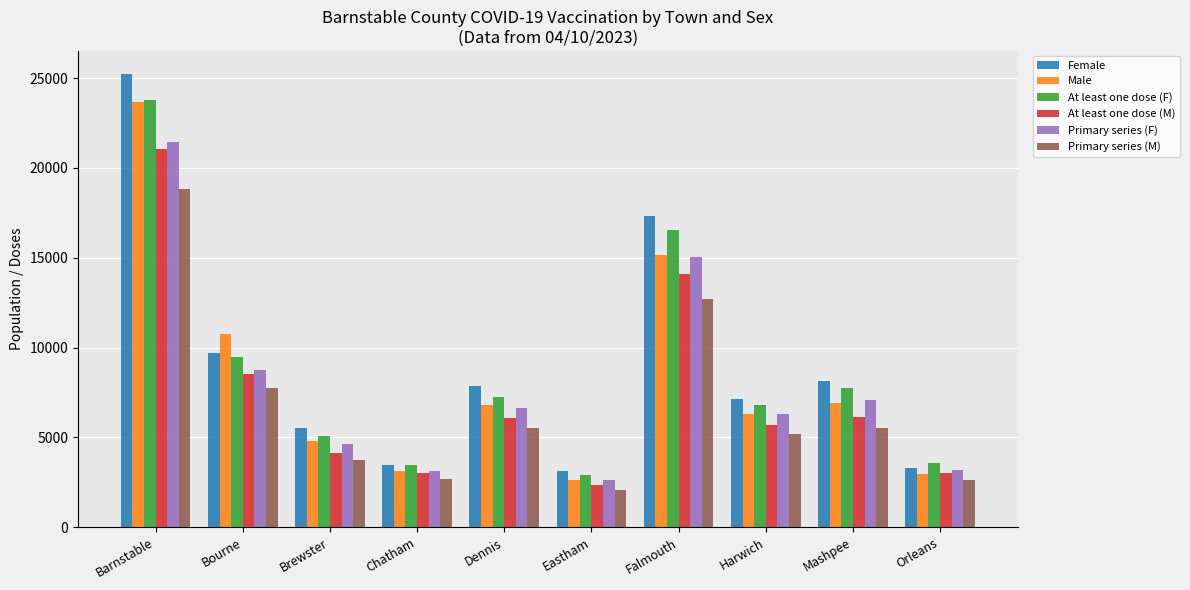

At which label does Primary series (F) reach its peak?

Barnstable